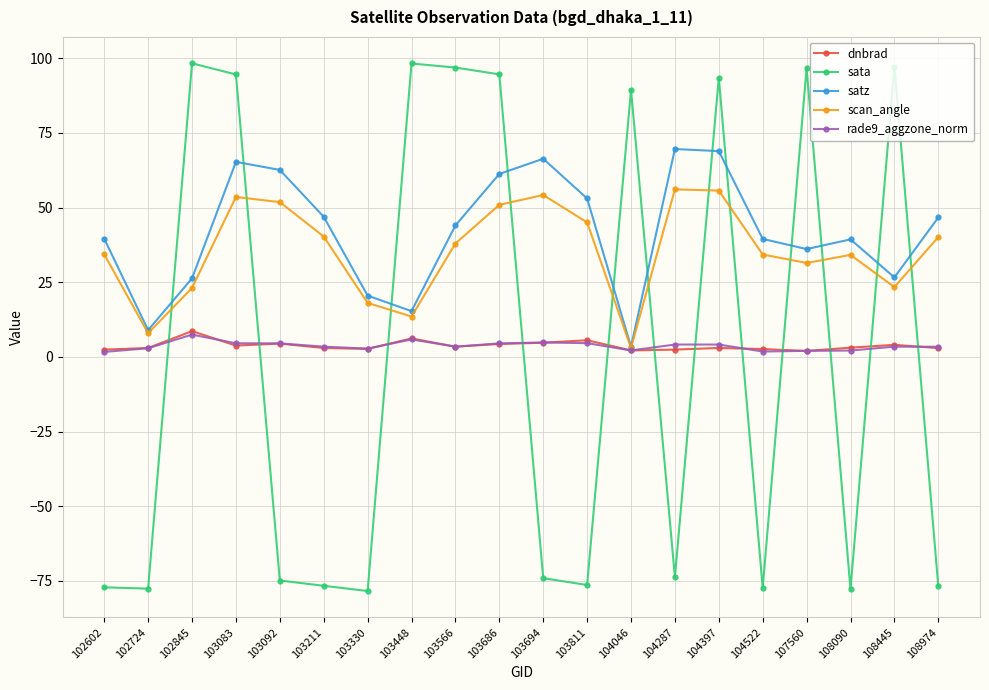

What is the value of the sata point at the 2nd from the left?

-77.6